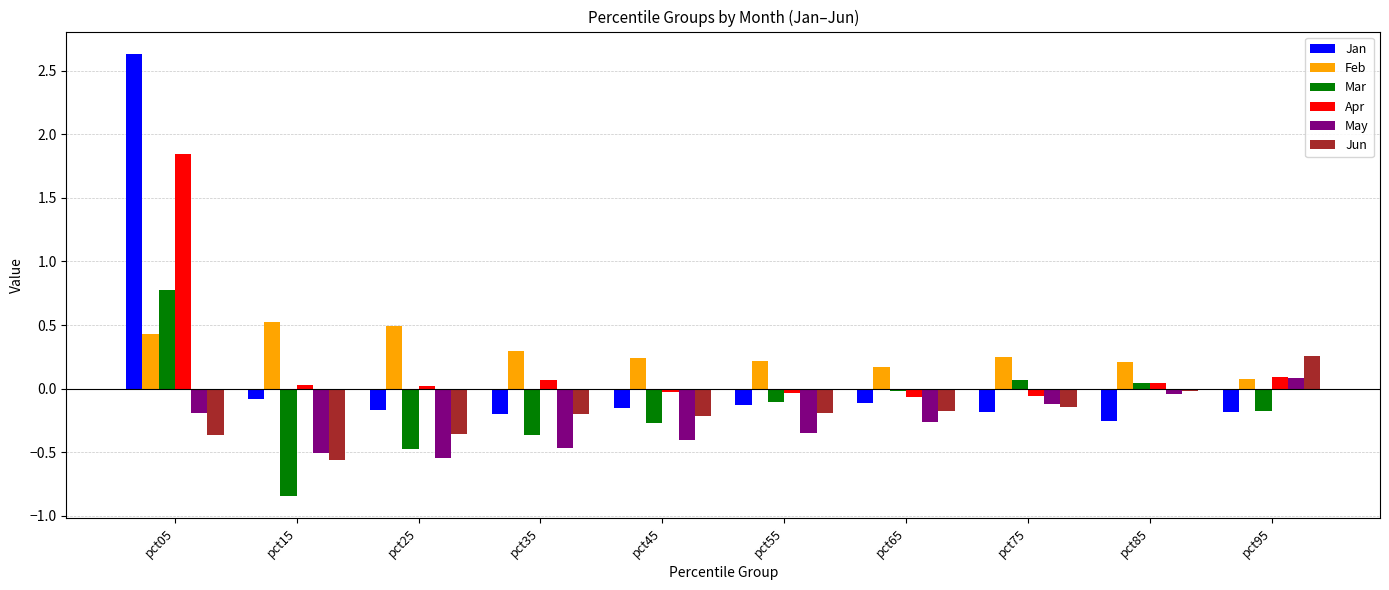

What is the total value across all series at pct15?

-1.4